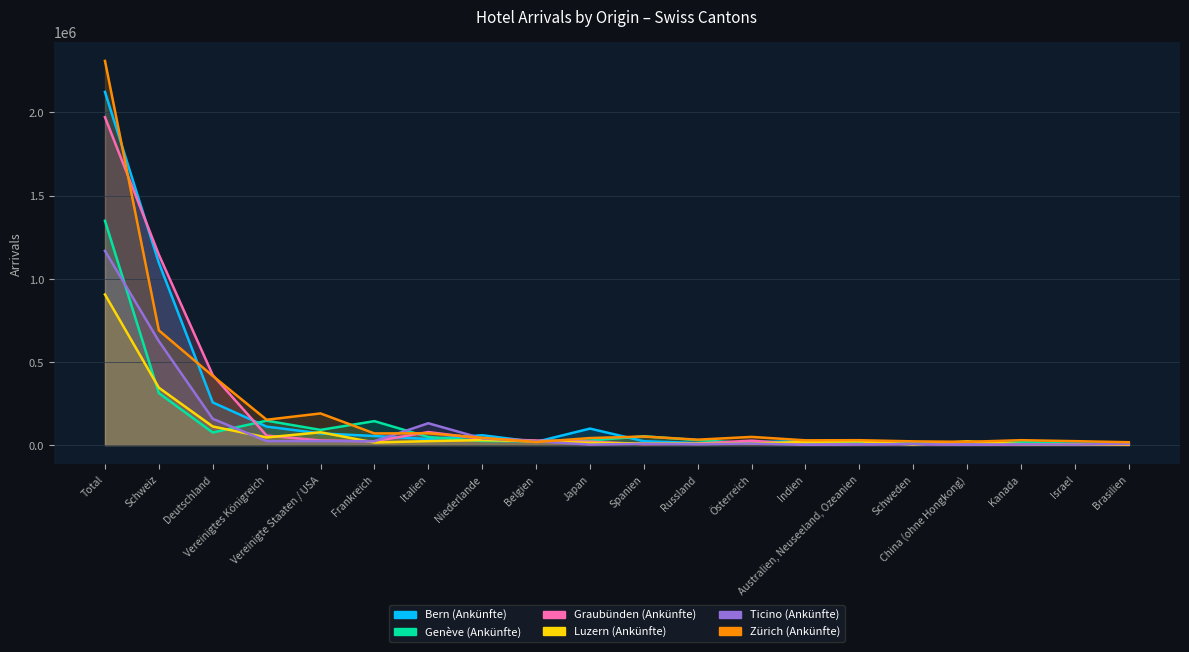

The value of Bern (Ankünfte) at Italien is 21819. True or false?

False